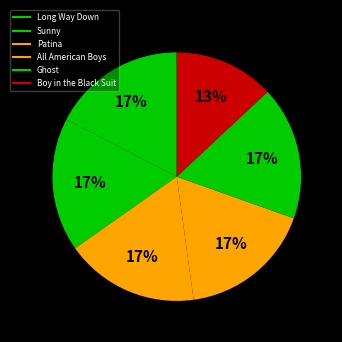

Which slice is the largest?

Long Way Down